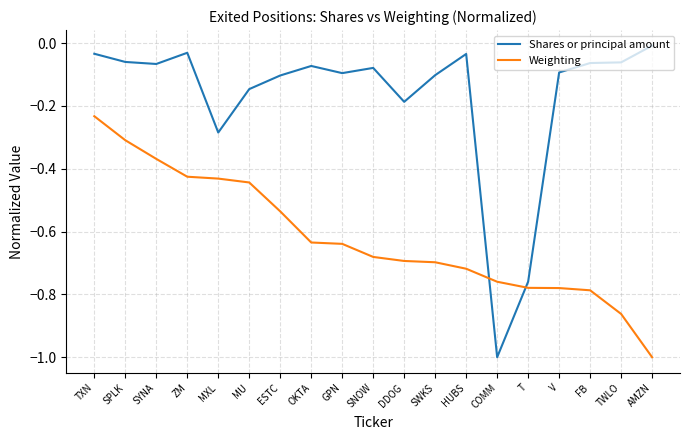

What position from the right is MU?

14